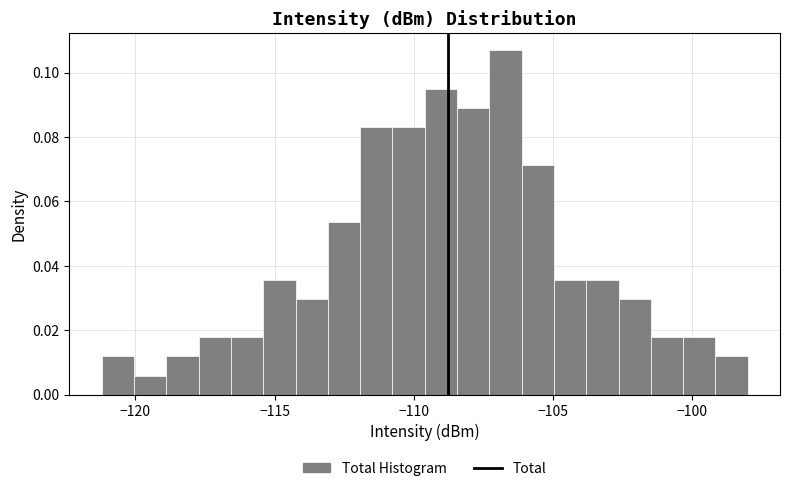

Around what value on the x-axis is the tallest bar? Give the approximate position of its centre, as read against the axis.

-106.5